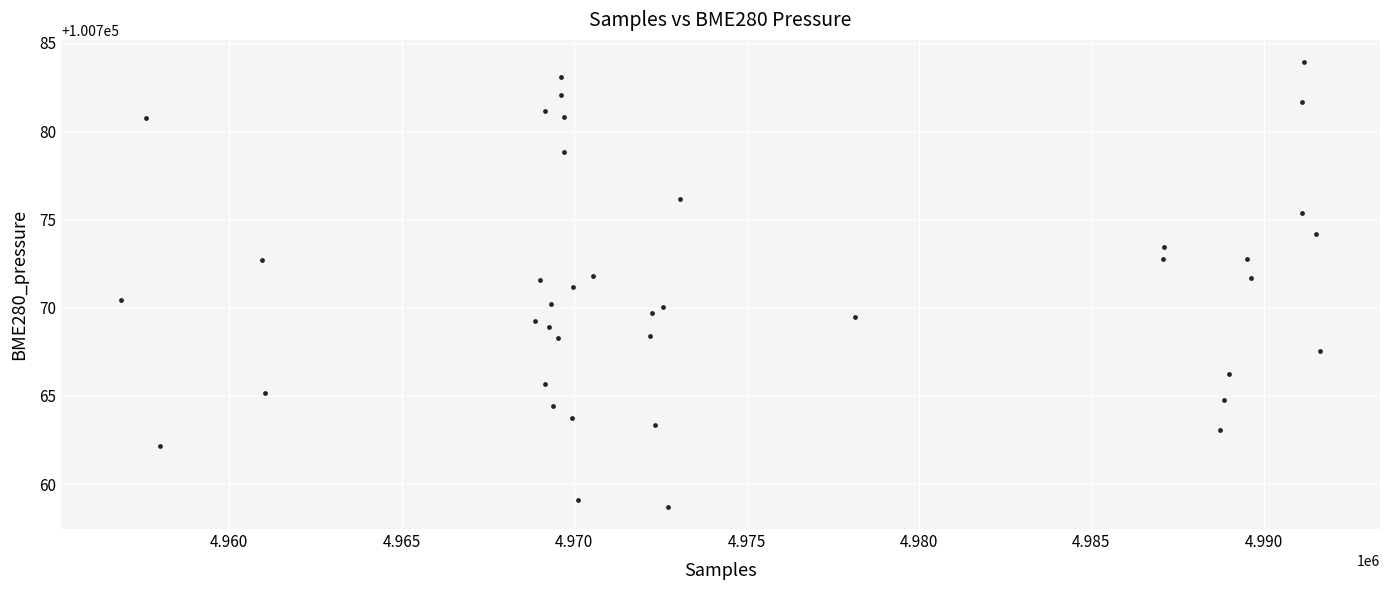

What is the range of X values (max minus min)?

34770.0